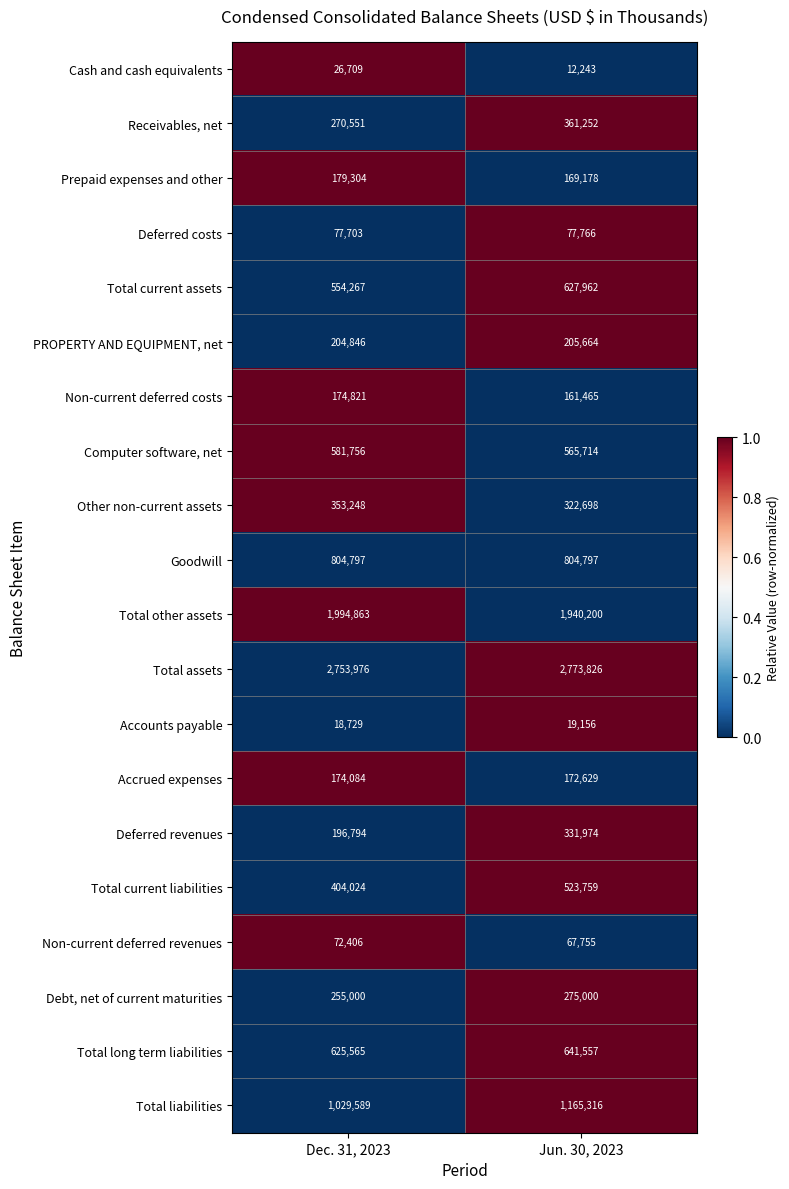

Rank the series at Jun. 30, 2023 from lowest to highest value.

Cash and cash equivalents, Accounts payable, Non-current deferred revenues, Deferred costs, Non-current deferred costs, Prepaid expenses and other, Accrued expenses, PROPERTY AND EQUIPMENT, net, Debt, net of current maturities, Other non-current assets, Deferred revenues, Receivables, net, Total current liabilities, Computer software, net, Total current assets, Total long term liabilities, Goodwill, Total liabilities, Total other assets, Total assets